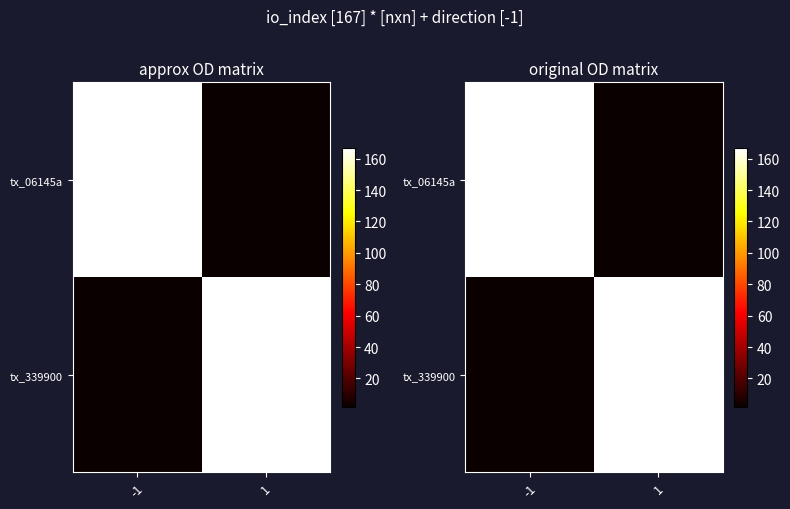

True or false: tx_339900 has a value of 2 at -1.

True